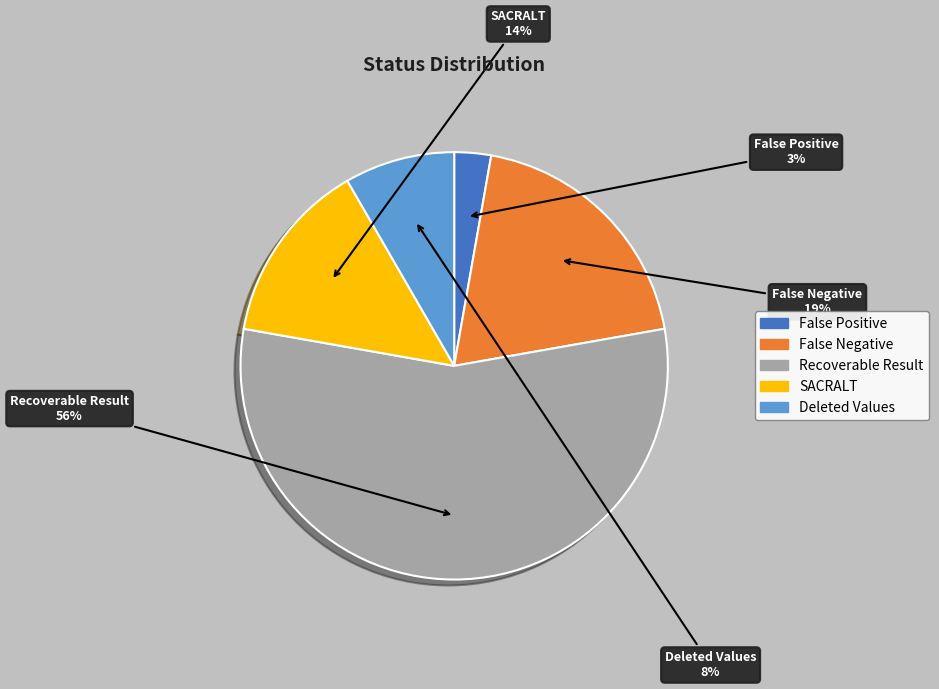

Is there a majority slice in this chart?

Yes